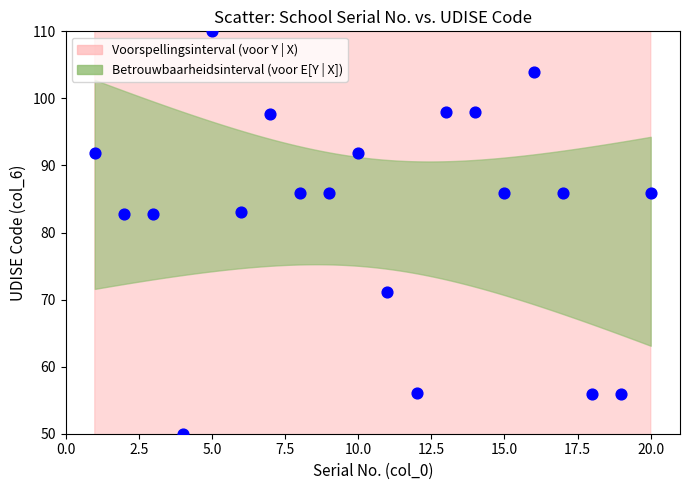

What is the range of X values (max minus min)?

19.0